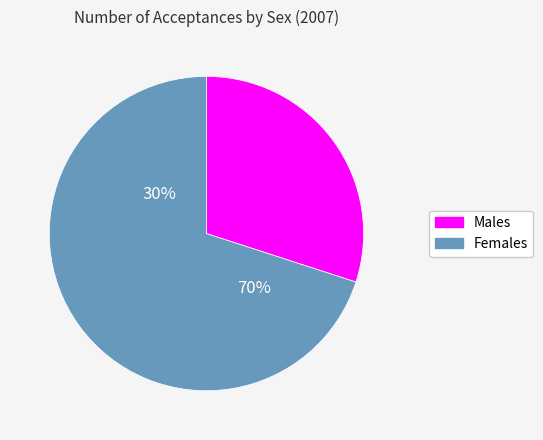

True or false: Men accounts for 17% of the total.

False